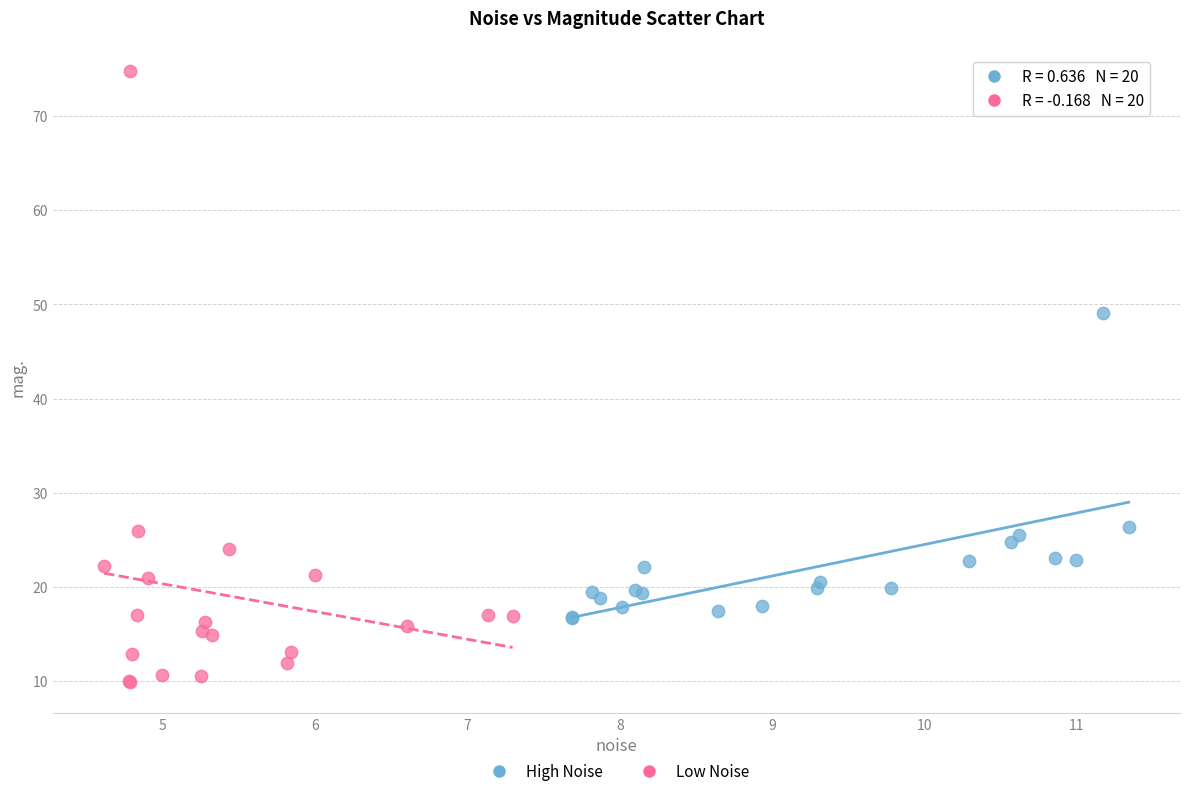

Which series contains the highest Y value?

Low Noise